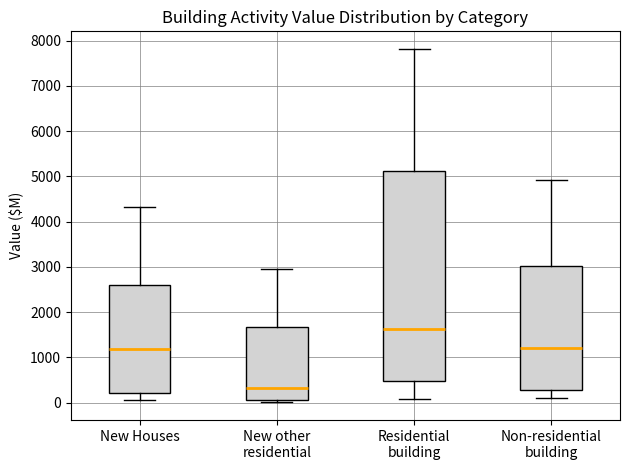

Reading left to right, transcribe this box plot: for each box, give where its median line is, the range the box spans, and where its two whiskers end, as read against the y-axis. The values are not printed on the chart, so give them approximately, as read against the axis.

New Houses: median 1200, box 200 to 2600, whiskers 0 to 4300
New other residential: median 300, box 100 to 1700, whiskers 0 to 3000
Residential building: median 1600, box 500 to 5100, whiskers 100 to 7800
Non-residential building: median 1200, box 300 to 3000, whiskers 100 to 4900